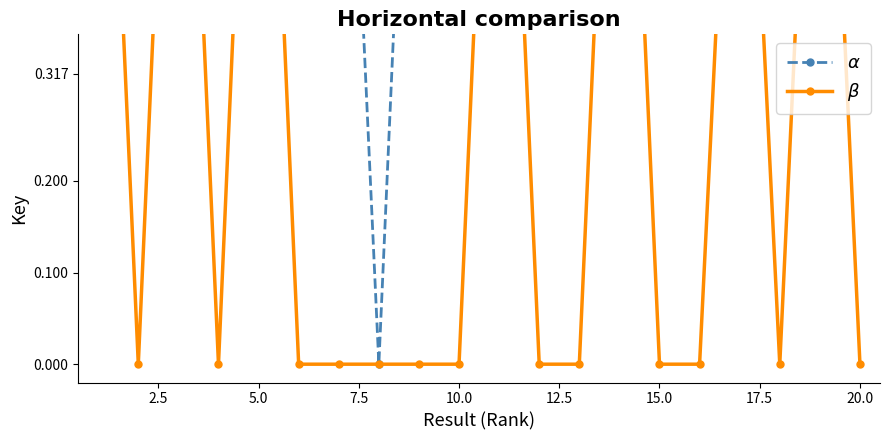

Reading left to right, transcribe all the data shown in this chart.

$\alpha$: 1.0	0.9	1.0	1.0	1.0	1.0	0.9	0.0	1.0	1.0	1.0	1.0	1.0	1.0	1.0	1.0	0.9	0.9	0.9	0.9
$\beta$: 1.0	0.0	1.0	0.0	1.0	0.0	0.0	0.0	0.0	0.0	1.0	0.0	0.0	1.0	0.0	0.0	0.9	0.0	0.9	0.0